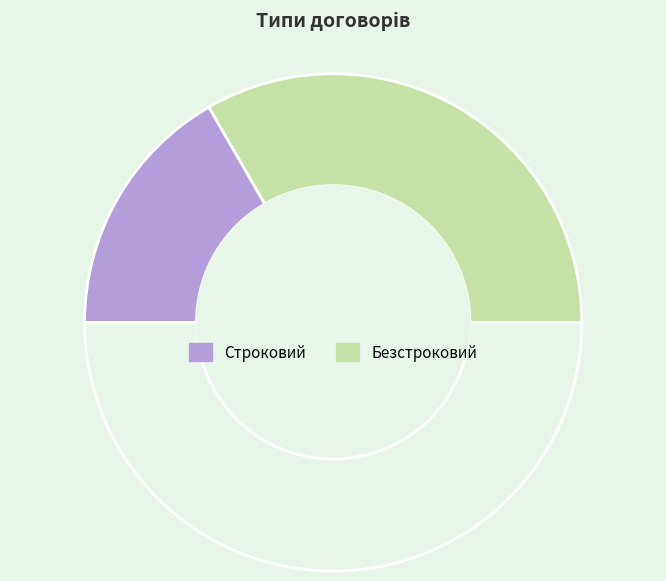

Rank the categories by value from highest to lowest.

Безстроковий, Строковий